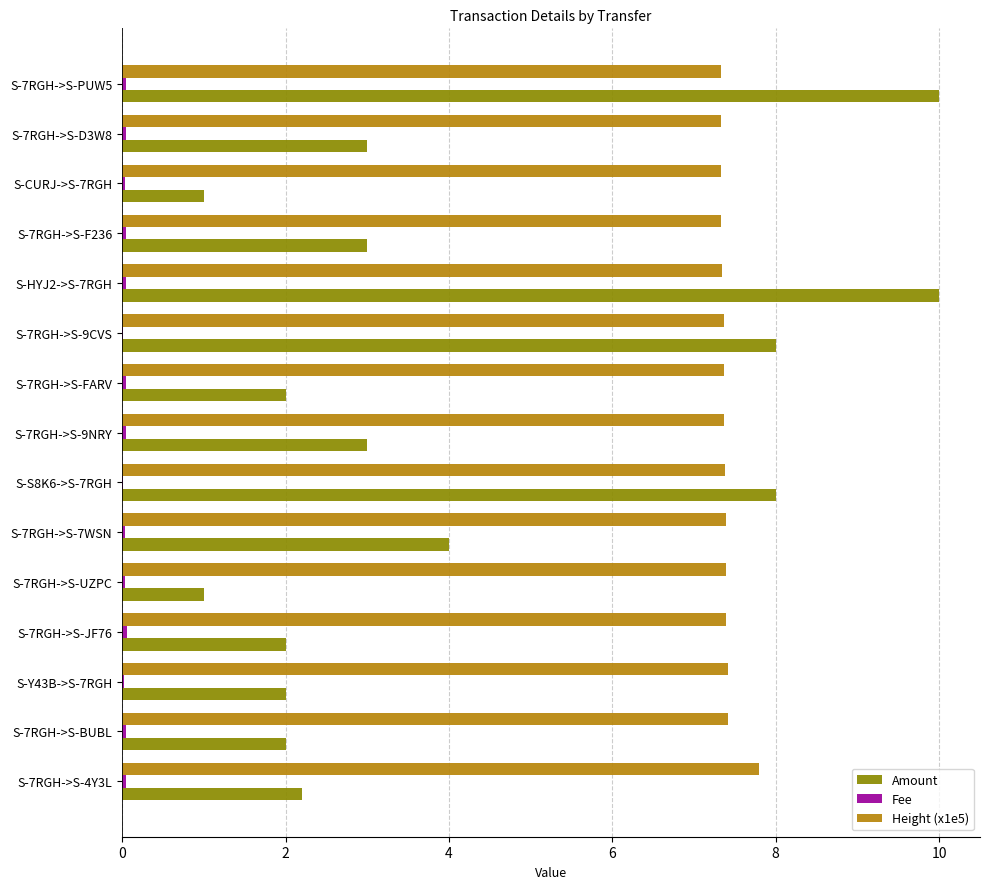

Which series has the largest total across all categories?

Height (x1e5)